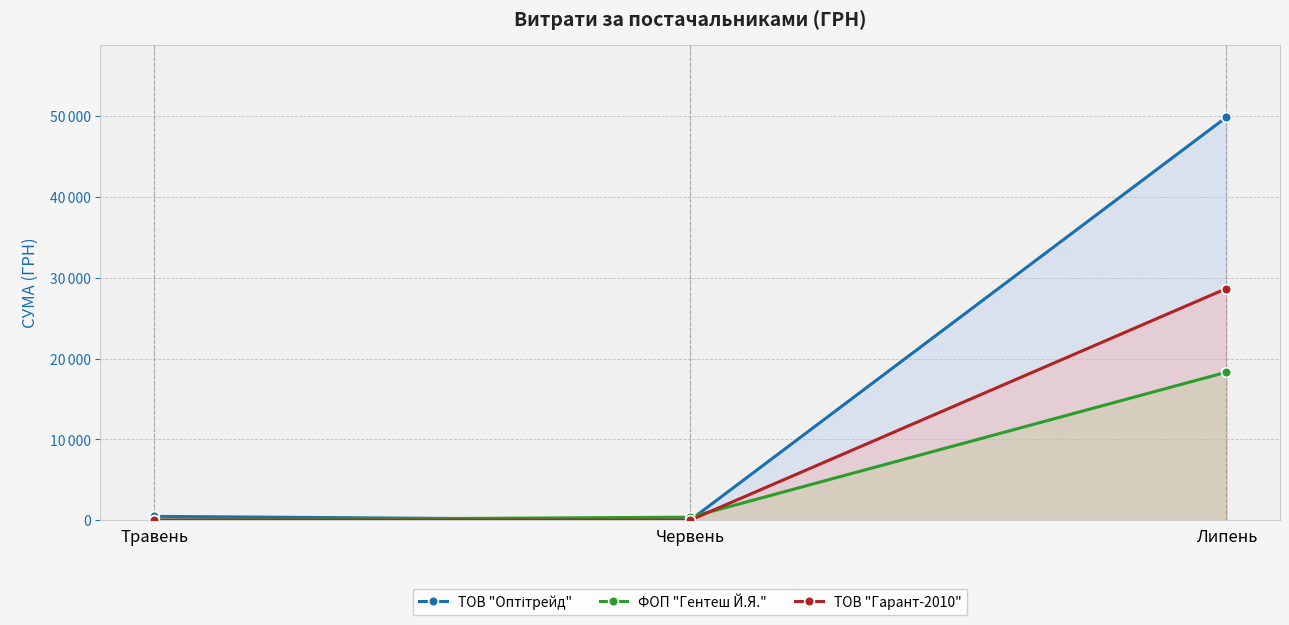

What is the label of the 3rd point from the right?

Травень